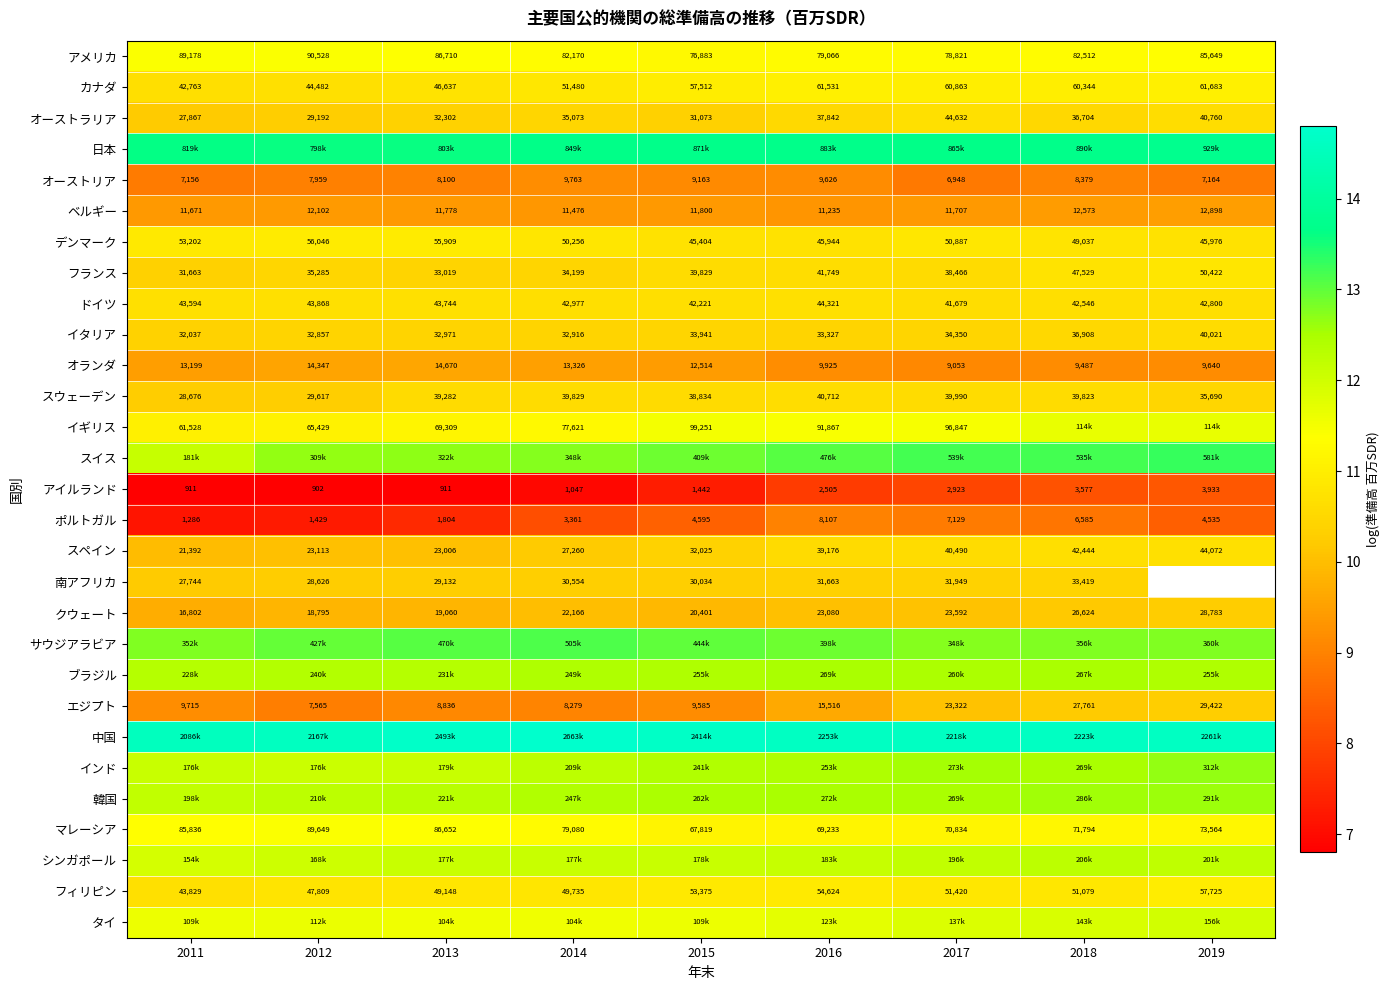

The クウェート series shows 3.1 at 2016. True or false?

False